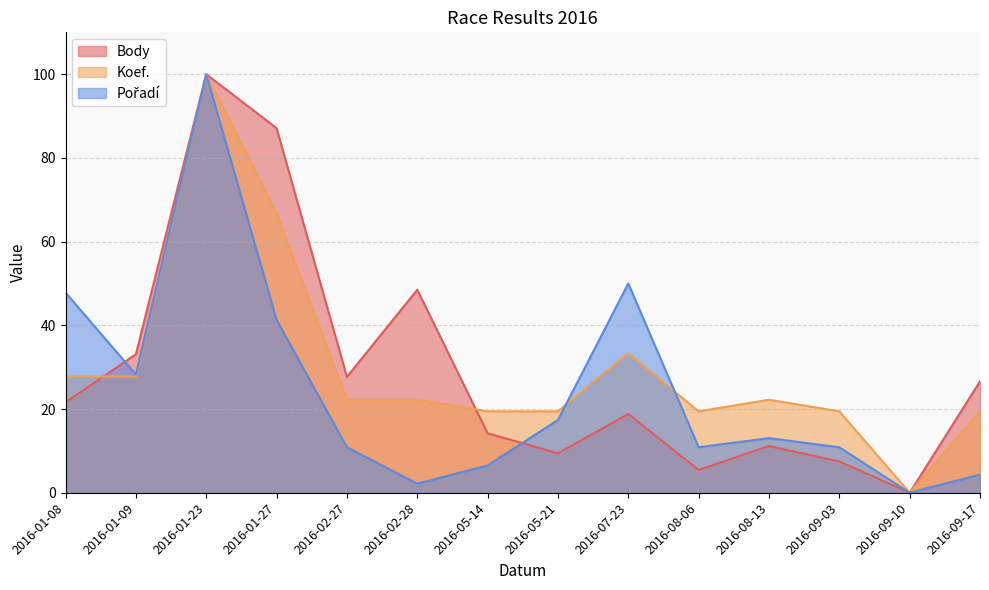

How many interior local peaks does the Pořadí series have?

3